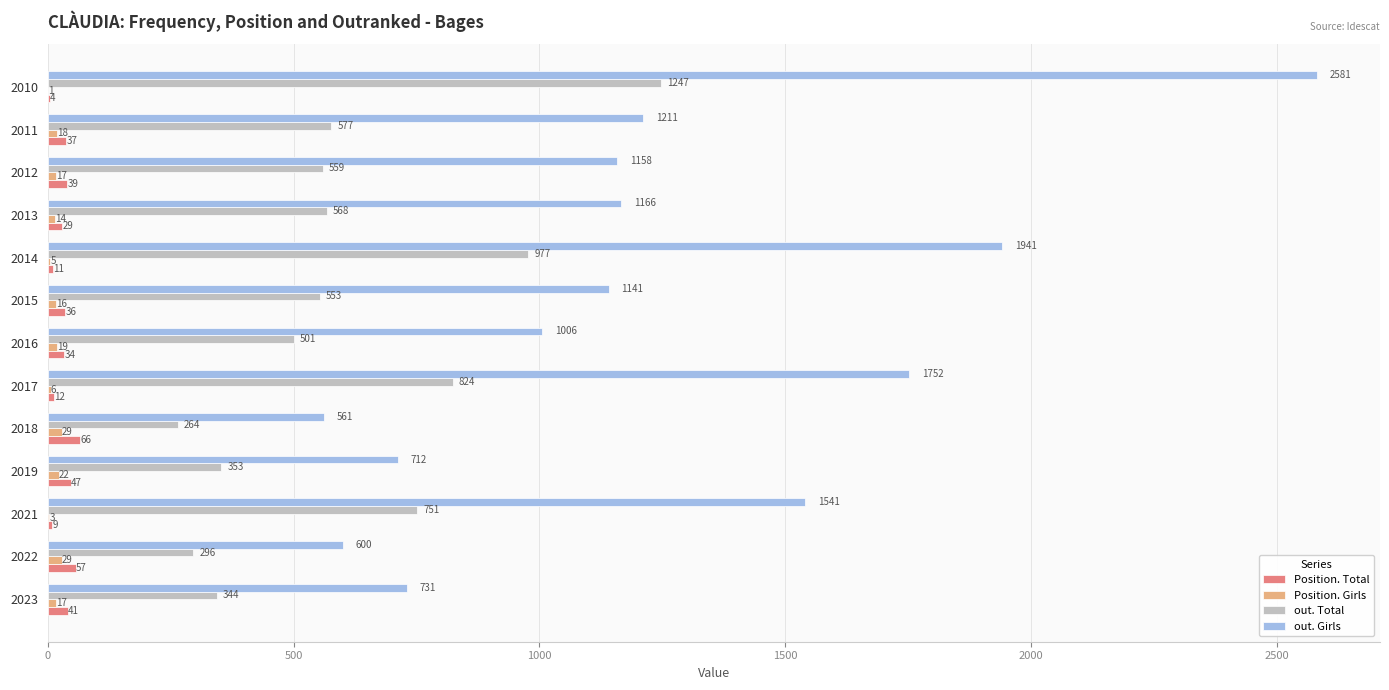

What is the sum of the Position. Total values at 2012 and 2014?

50